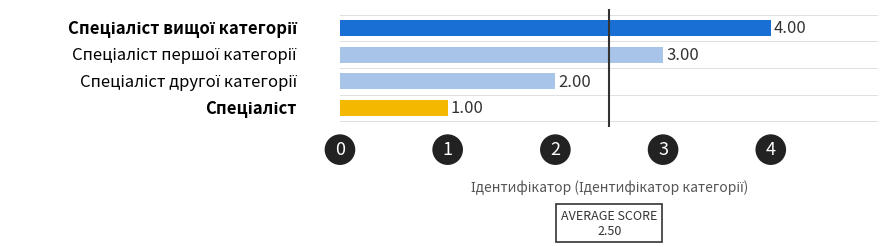

What is the sum of all values?

10